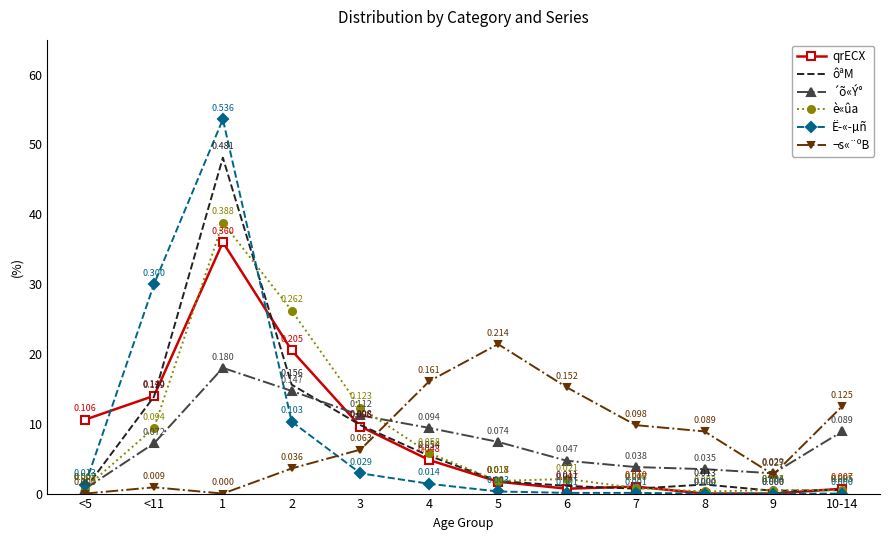

Which series has the widest spread of values?

Ë­«­µñ